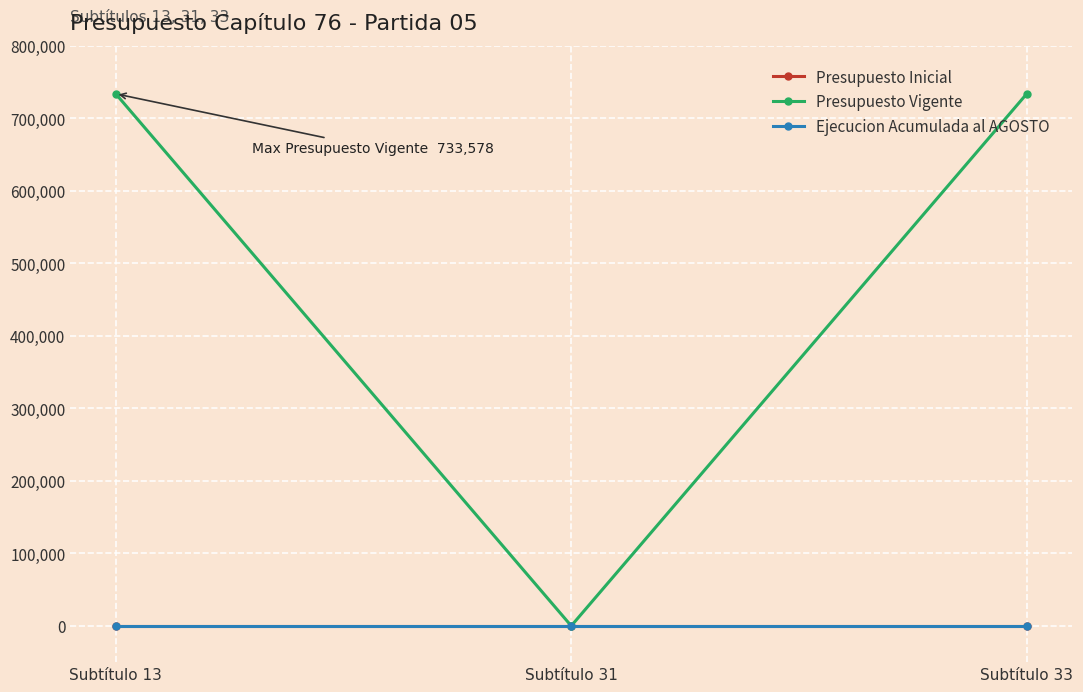

Reading left to right, what are all the values shown in this chart?

Presupuesto Inicial: Subtítulo 13=0	Subtítulo 31=0	Subtítulo 33=0
Presupuesto Vigente: Subtítulo 13=733578	Subtítulo 31=0	Subtítulo 33=733578
Ejecucion Acumulada al AGOSTO: Subtítulo 13=0	Subtítulo 31=0	Subtítulo 33=0